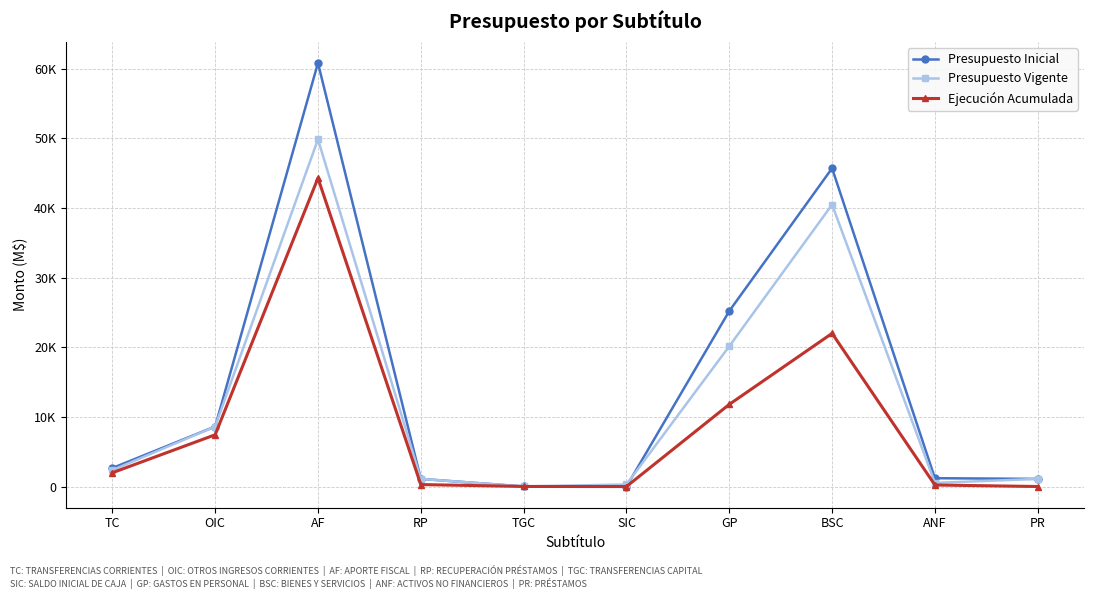

How many data points in Presupuesto Vigente are above 2356?

4